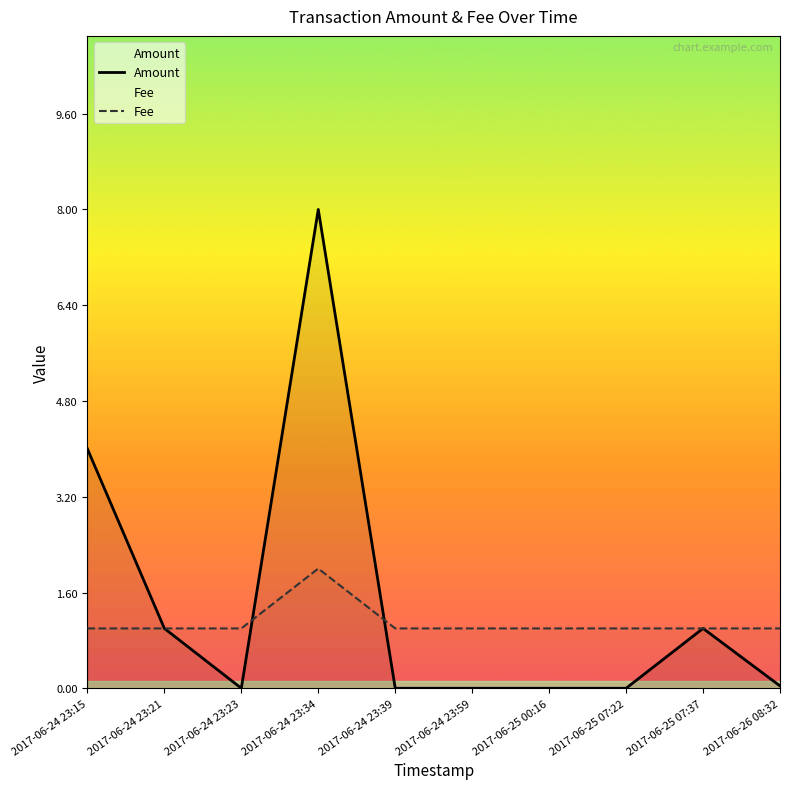

Rank the series by their maximum value, from highest to lowest.

Amount, Fee